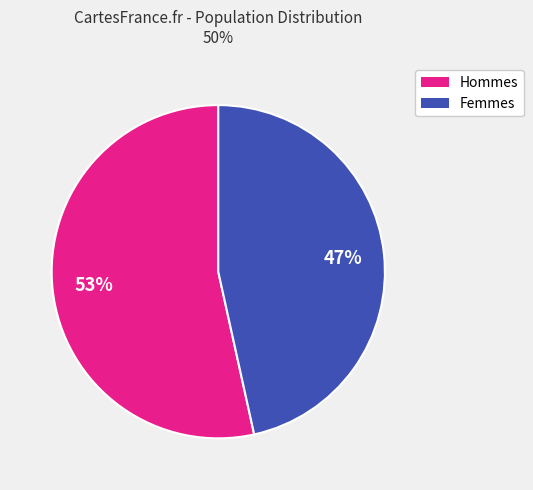

Is there a majority slice in this chart?

Yes